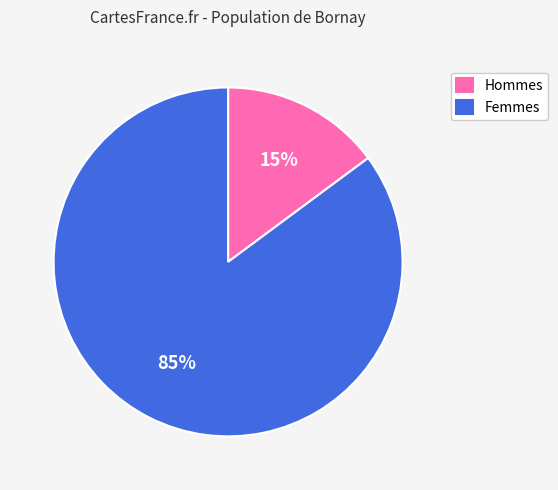

To the nearest percent, what is the difference between the largest and smallest slice percentages?

70%